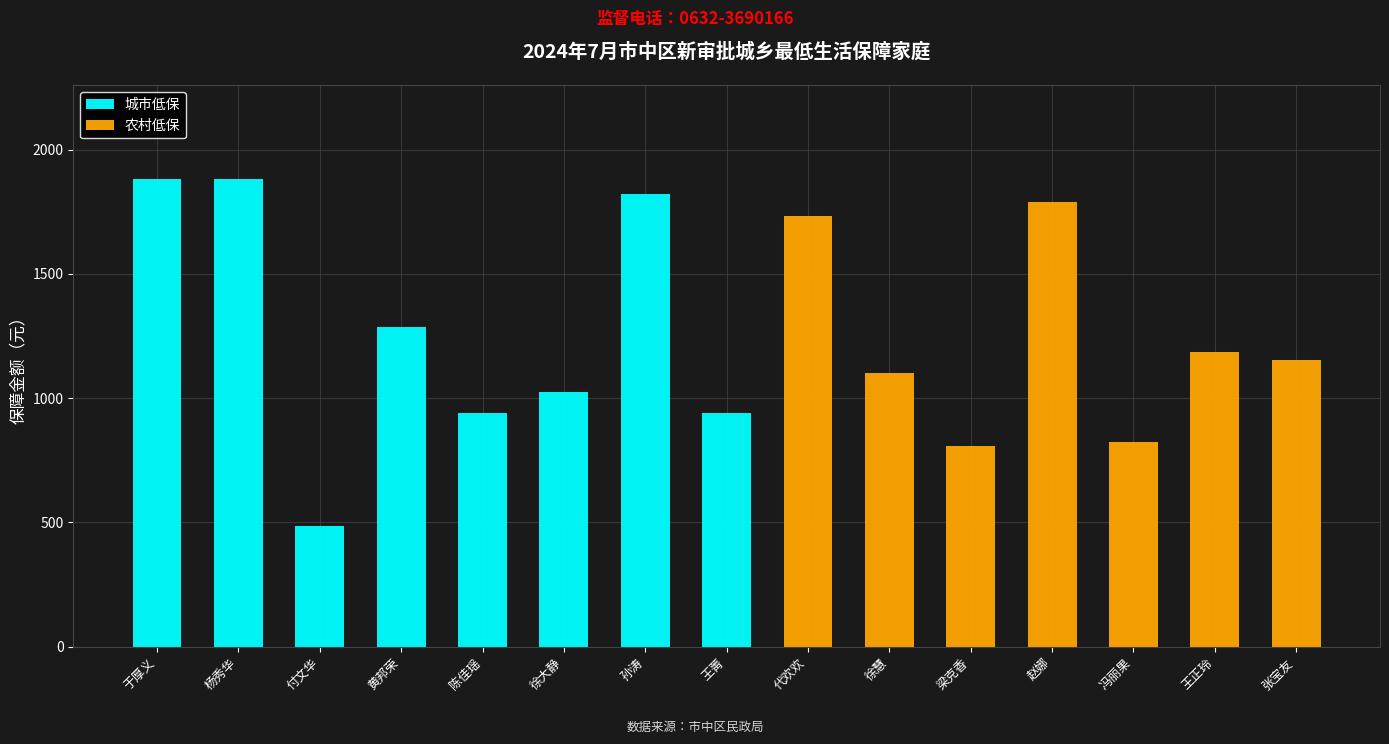

Is it true that 城市低保 equals 2813 at 杨秀华?

False